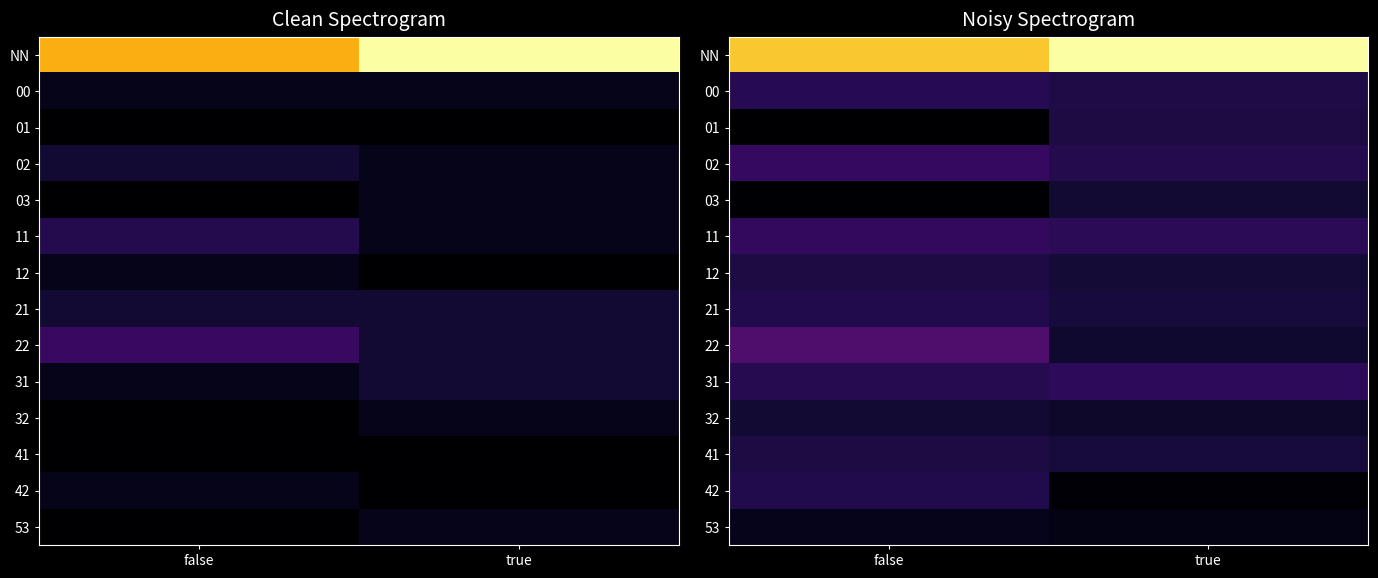

Which category has the highest value in the 01 series?

true